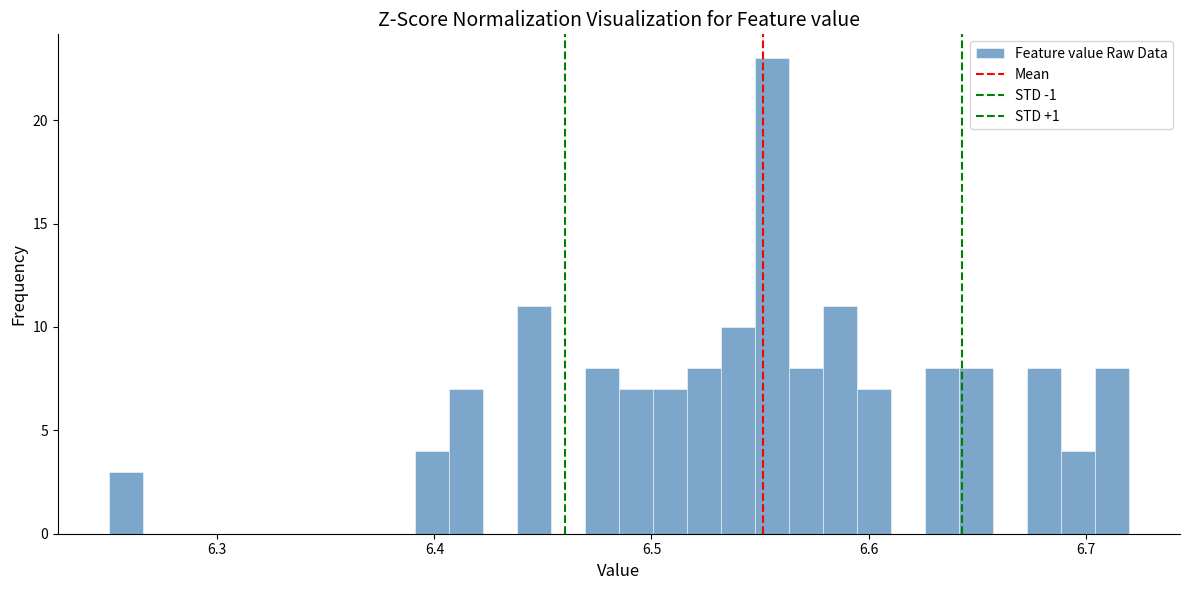

Read against the x-axis, roughly where is the centre of the tallest bar?

6.56